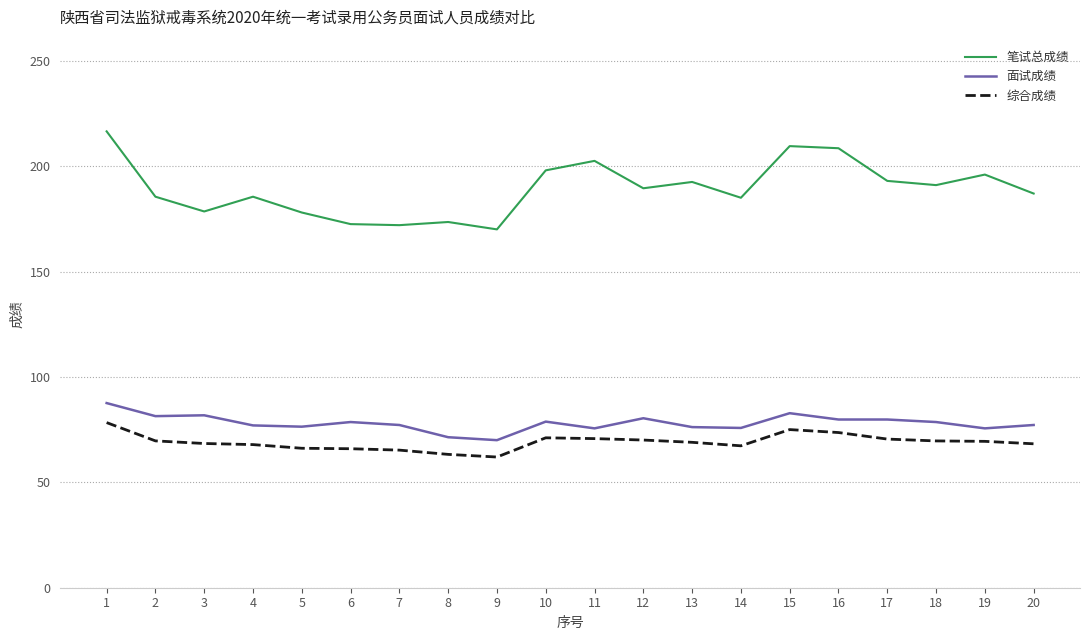

Is it true that 笔试总成绩 equals 192.5 at 13?

True